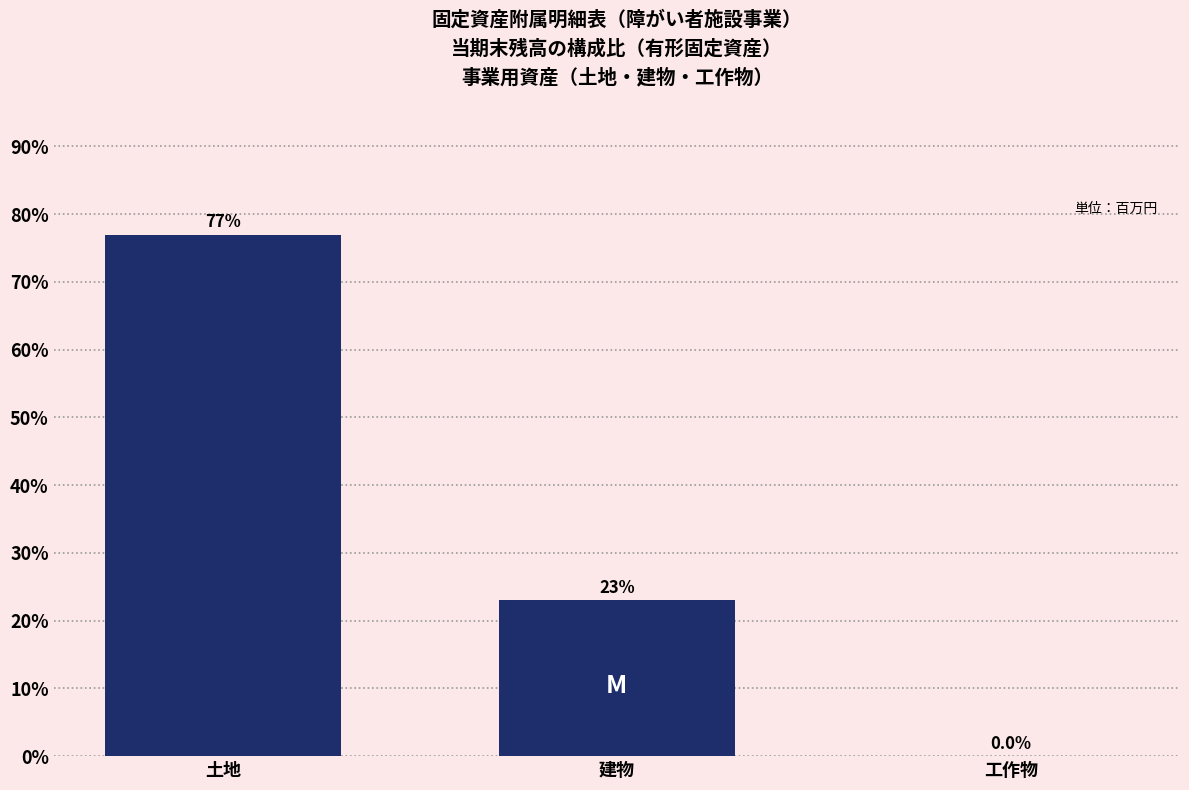

At which label is the value closest to 38?

建物